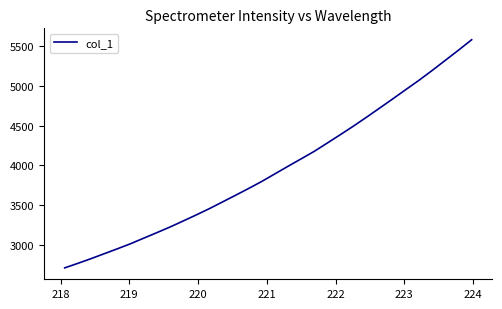

What is the minimum value shown in the chart?

2716.1